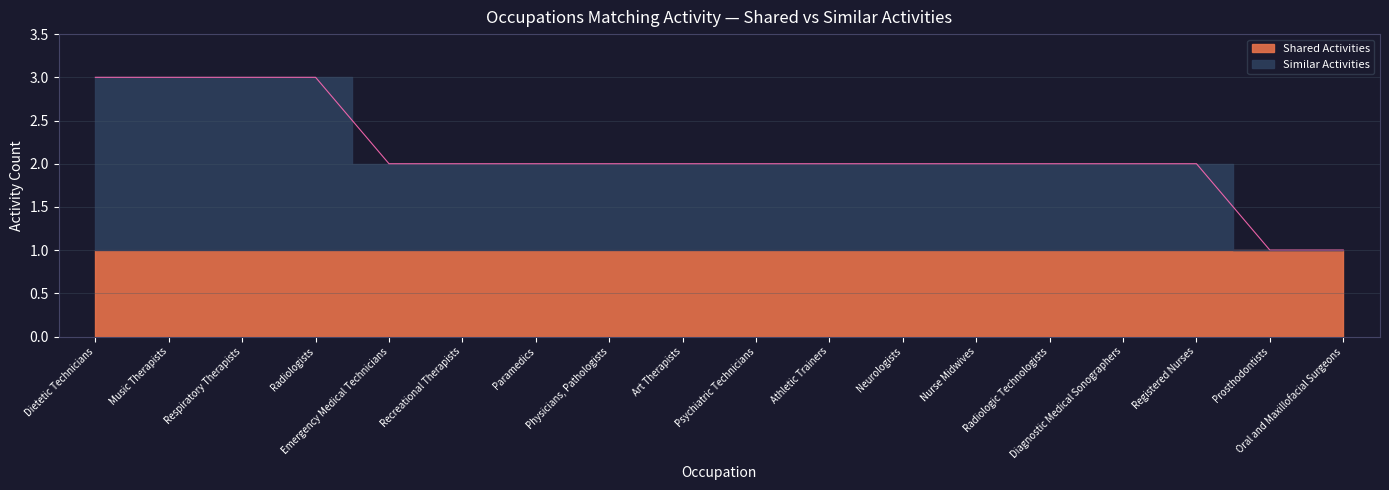

Which label corresponds to the smallest value in the chart?

Prosthodontists